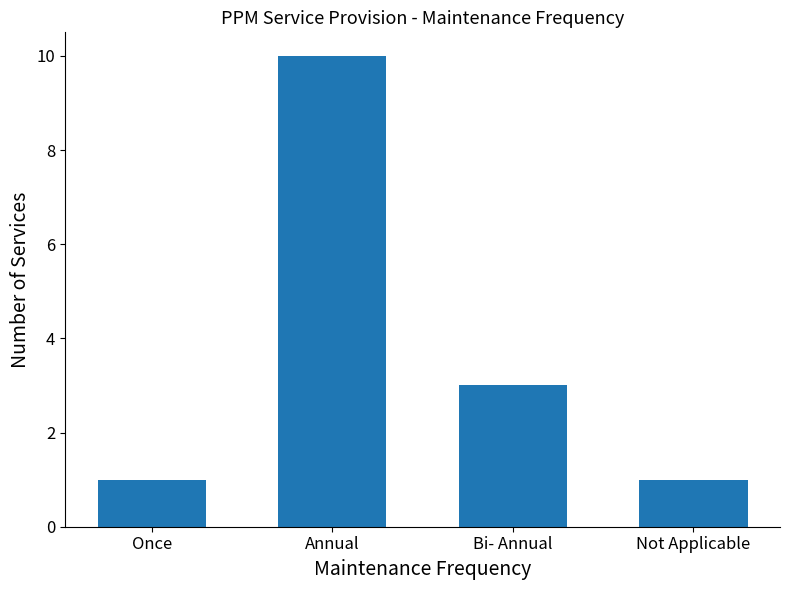

What is the value of the 3rd bar from the left?

3